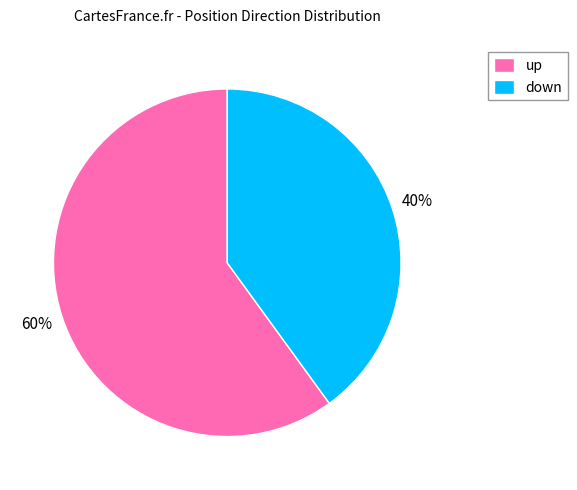

Which category accounts for the majority?

up